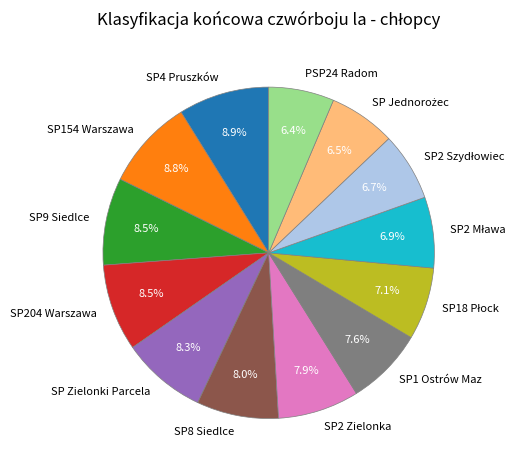

To the nearest percent, what is the difference between the largest and smallest slice percentages?

2%